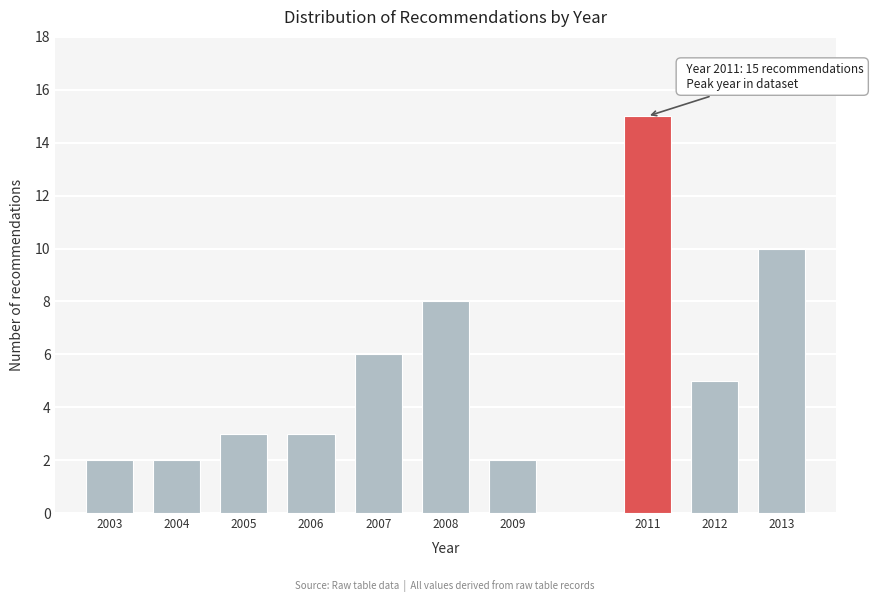

Reading right to left, list all the values displayed in this chart.

10	5	15	2	8	6	3	3	2	2